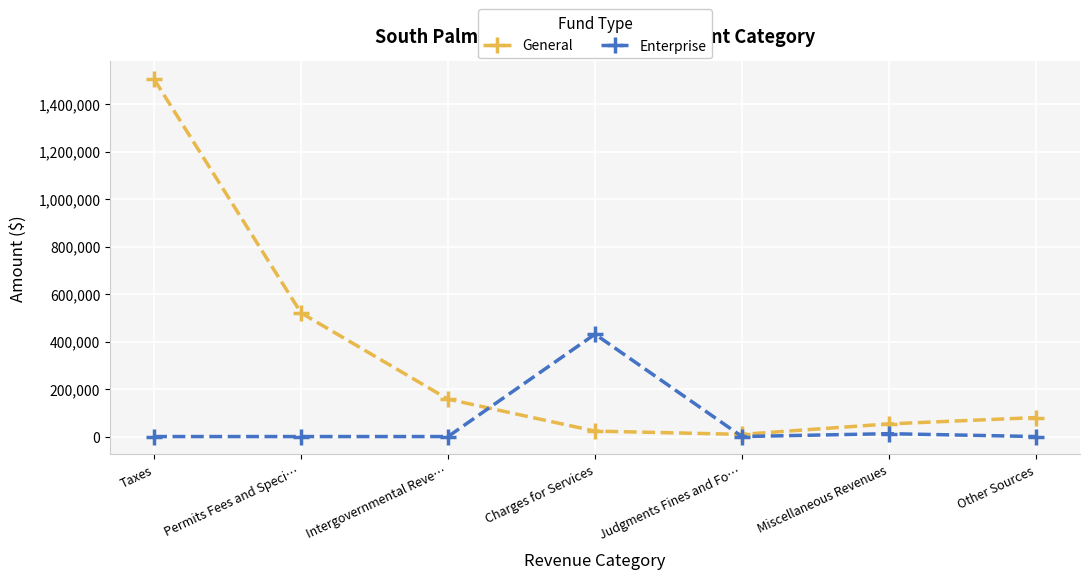

Rank the categories by General value from lowest to highest.

Judgments Fines and Fo…, Charges for Services, Miscellaneous Revenues, Other Sources, Intergovernmental Reve…, Permits Fees and Speci…, Taxes